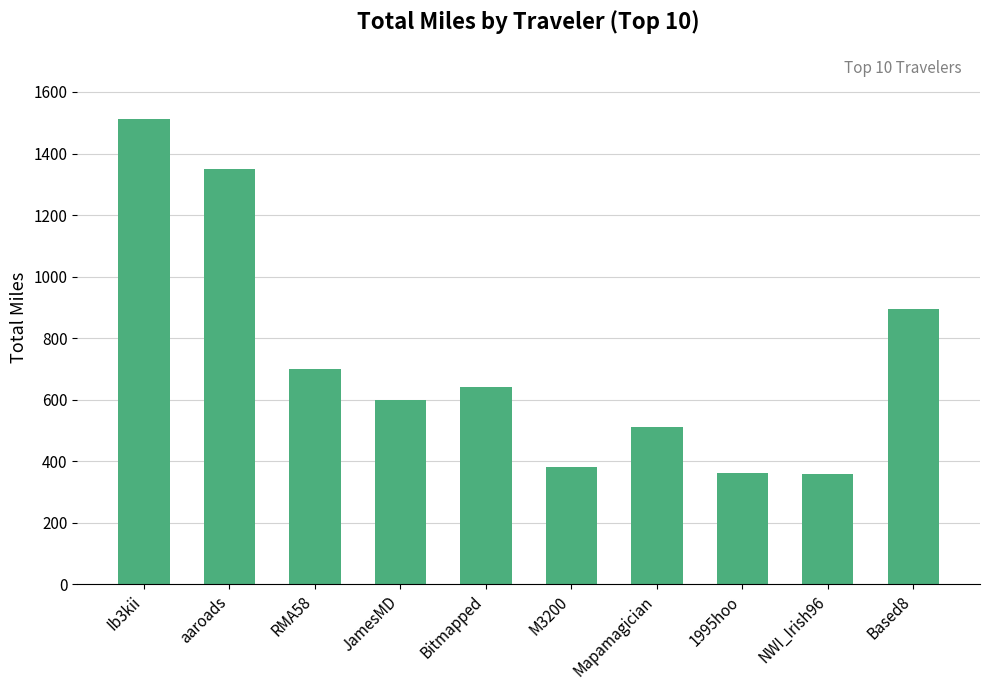

Count the number of data series in this chart.

1